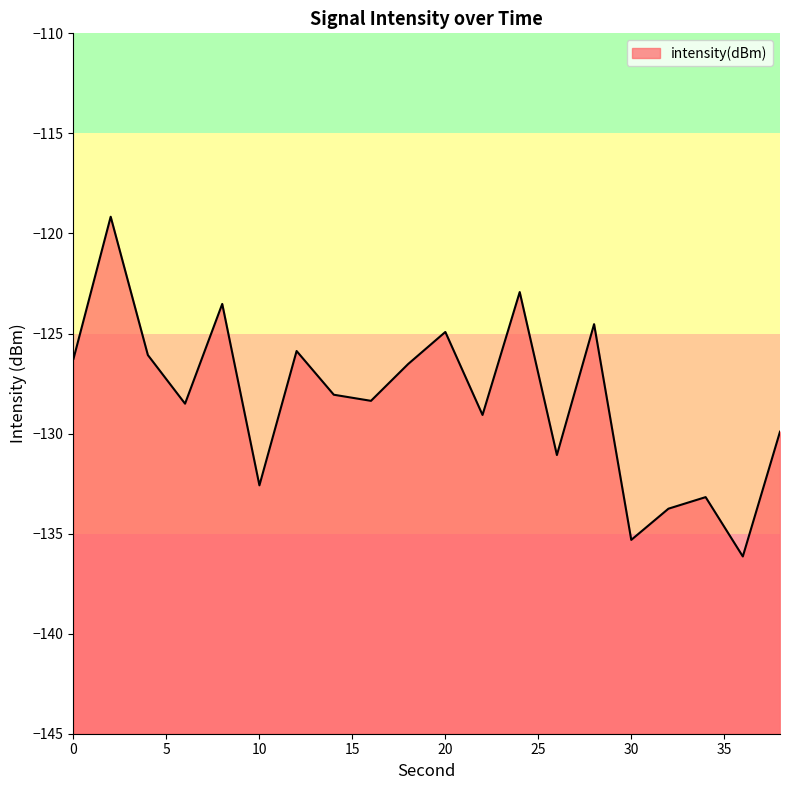

Rank the categories by value from highest to lowest.

2, 24, 8, 28, 20, 12, 4, 0, 18, 14, 16, 6, 22, 38, 26, 10, 34, 32, 30, 36